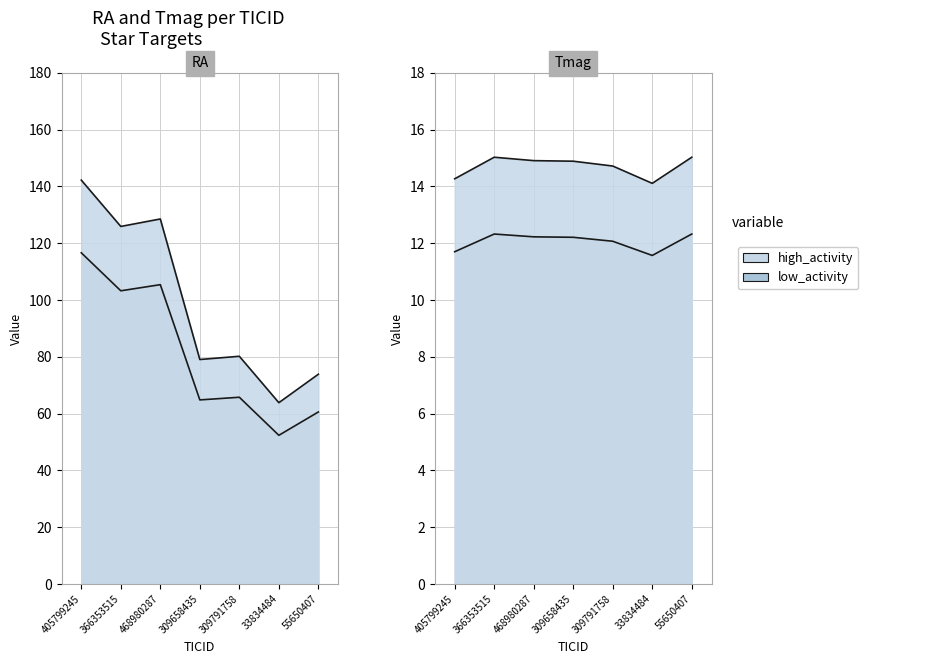

At which label does RA reach its peak?

405799245